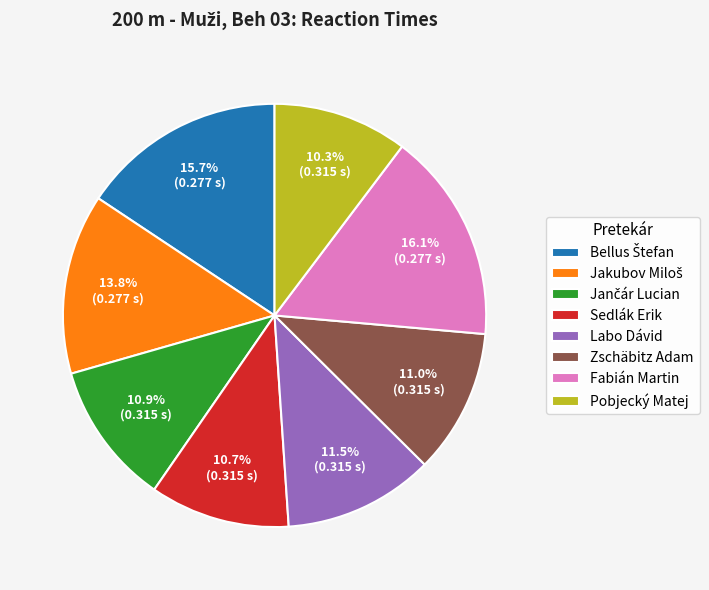

What percentage do Fabián Martin and Sedlák Erik together represent?

26.8%